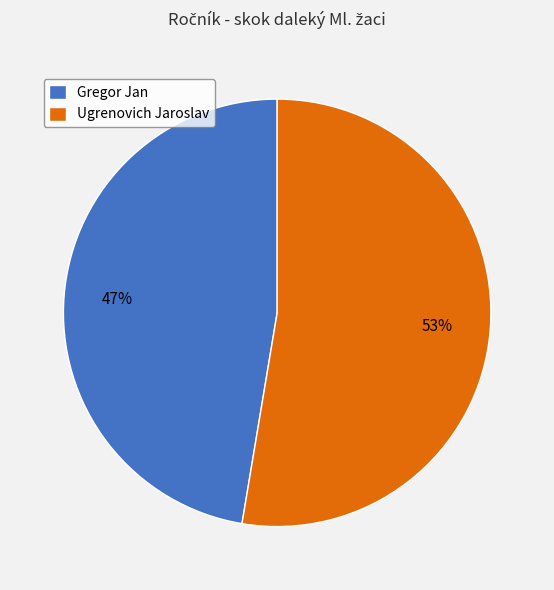

To the nearest percent, what is the average slice percentage?

50%